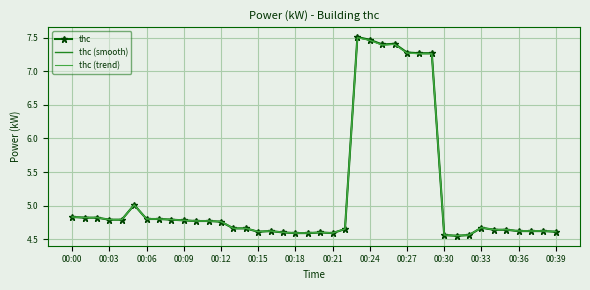

Rank the series by their average value, from lowest to highest.

thc (trend), thc (smooth), thc